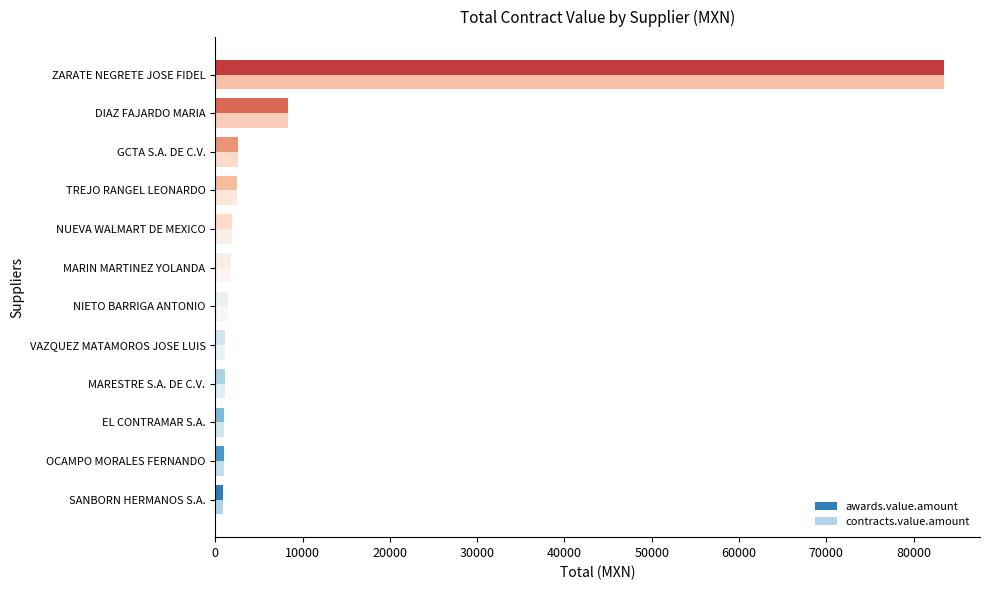

What is the sum of all awards.value.amount values?

107236.6